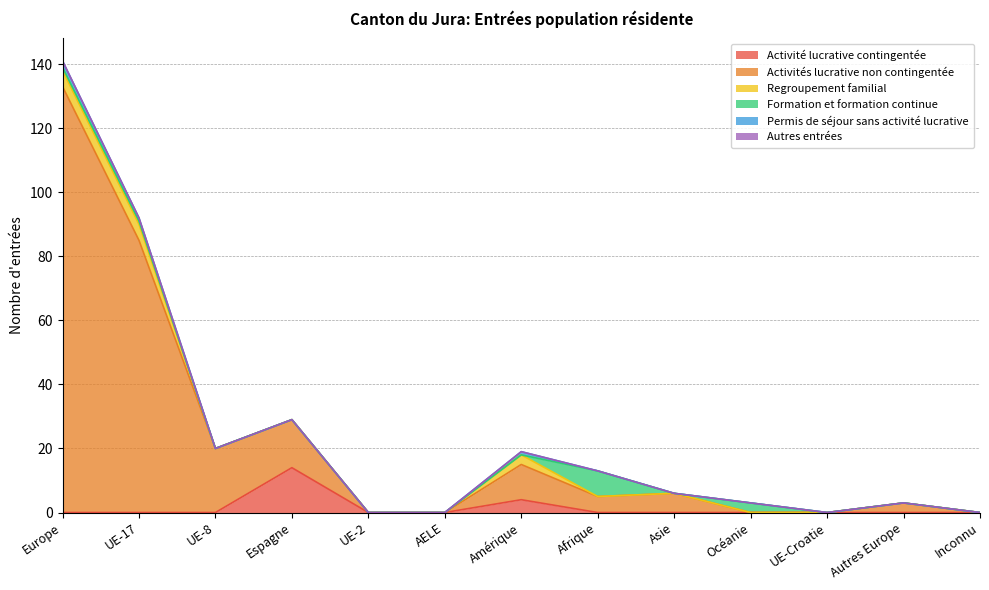

What is the difference between the maximum and minimum values in the Permis de séjour sans activité lucrative series?

2